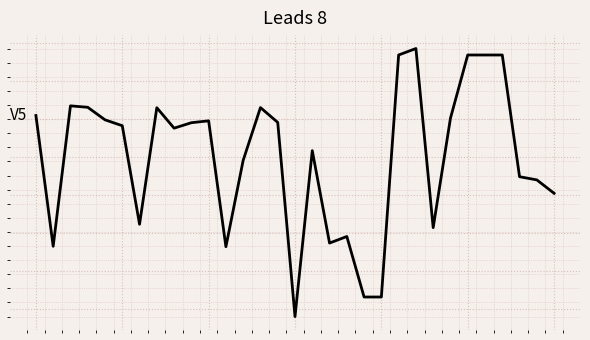

Rank the categories by value from highest to lowest.

22, 21, 25, 26, 27, 2, 3, 13, 7, 0, 24, 4, 10, 14, 9, 5, 8, 16, 12, 28, 29, 30, 6, 23, 18, 17, 1, 11, 19, 20, 15